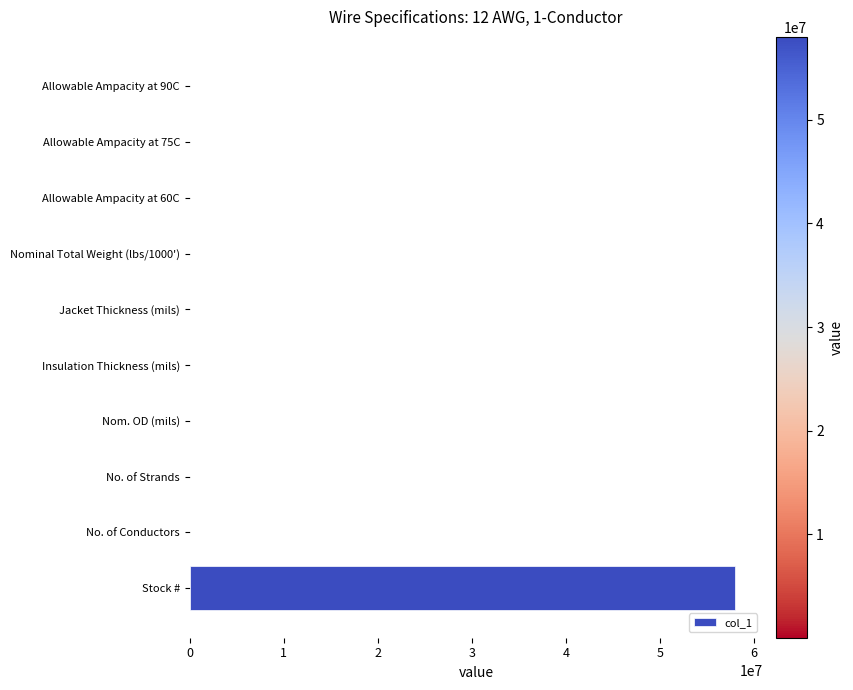

What is the greatest value displayed?

58018404